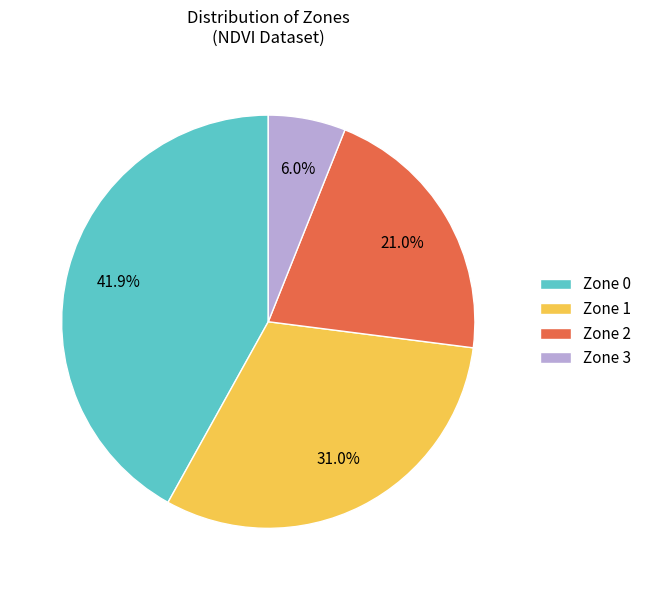

How many slices are in this pie chart?

4